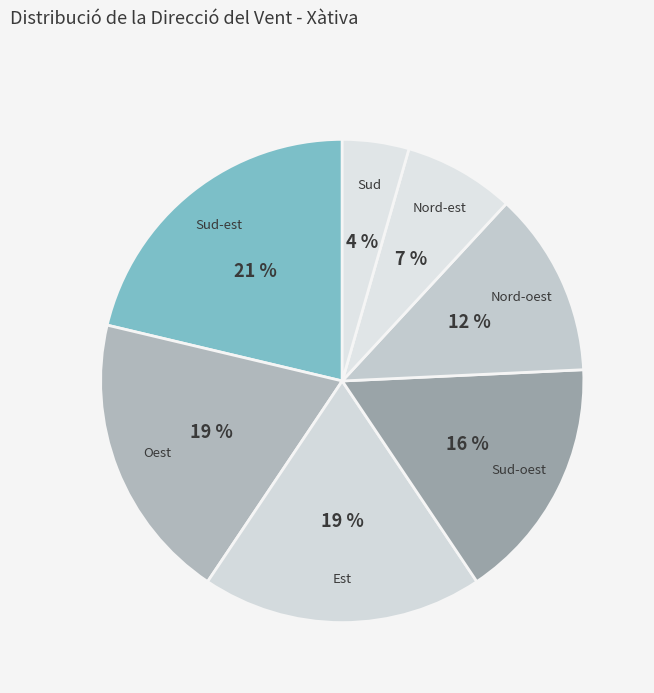

To the nearest percent, what is the combined percentage of Sud-oest and Oest?

36%